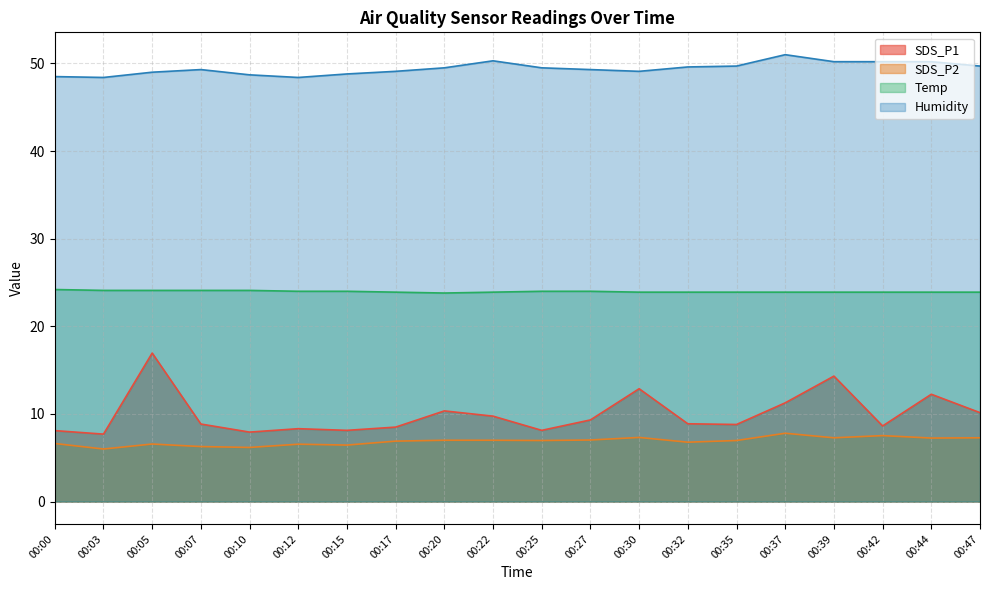

At how many categories does at least one series exceed 14?

20